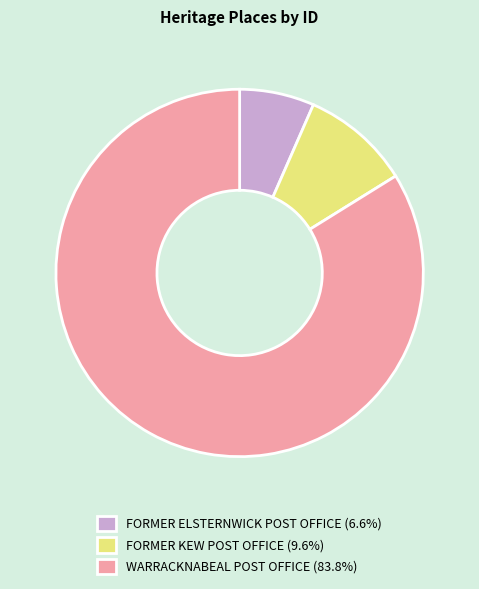

Do FORMER ELSTERNWICK POST OFFICE (6.6%) and WARRACKNABEAL POST OFFICE (83.8%) together represent more than half of the pie?

Yes